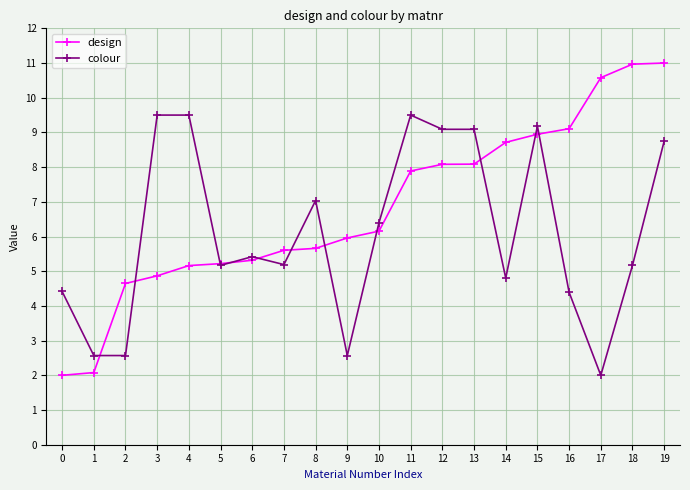

True or false: design and colour intersect in this chart.

True